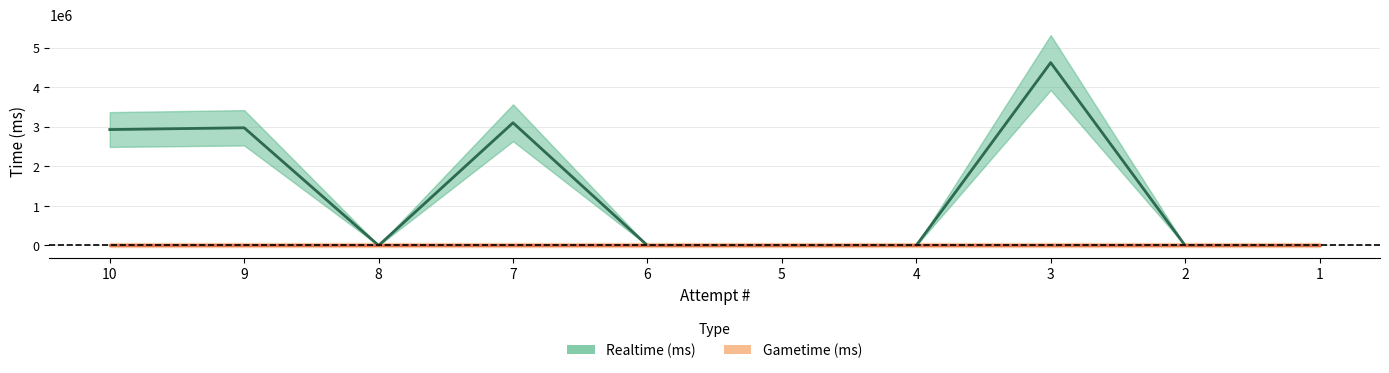

What is the maximum value for Realtime (ms)?

4622220